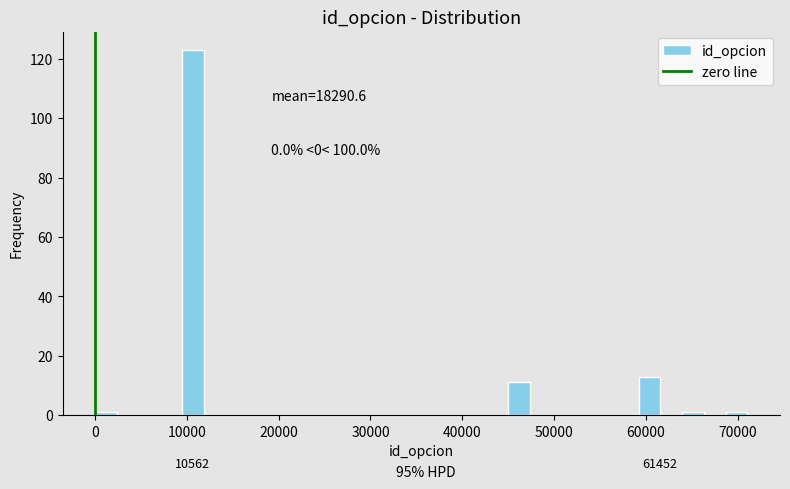

Around what value on the x-axis is the tallest bar? Give the approximate position of its centre, as read against the axis.

11000